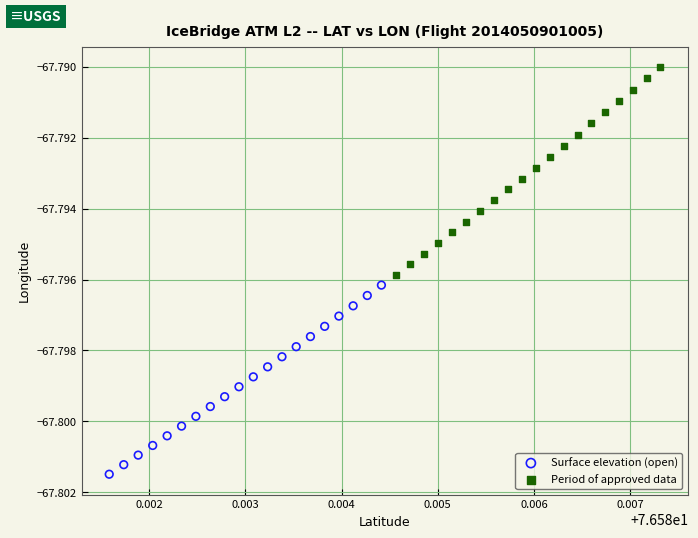

What are all the series names shown in the legend?

Surface elevation (open), Period of approved data